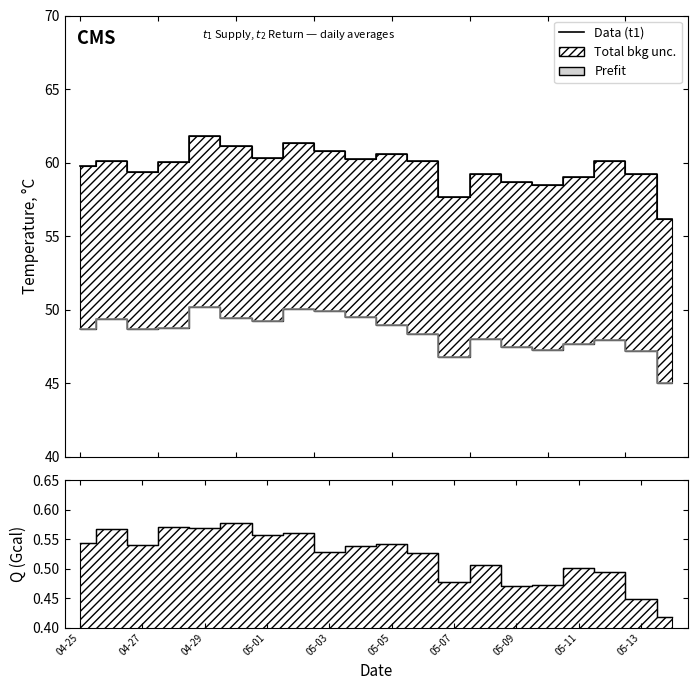

Is it true that t2 (Return Temp) equals 47.2 at 05-13?

True